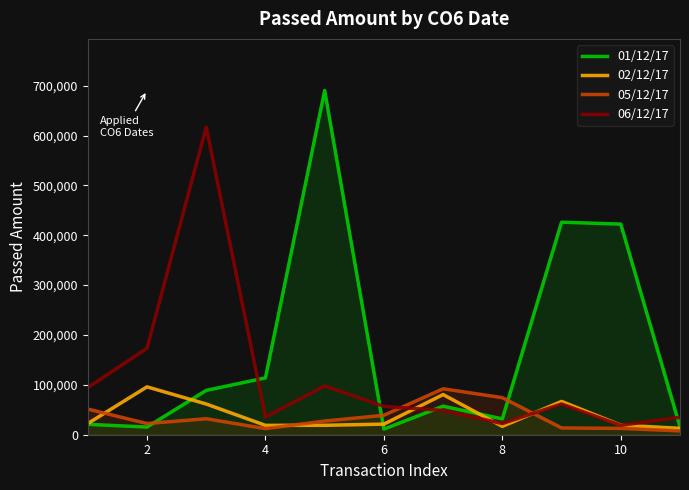

Is the value of 06/12/17 at 8 greater than the value of 01/12/17 at 10?

No